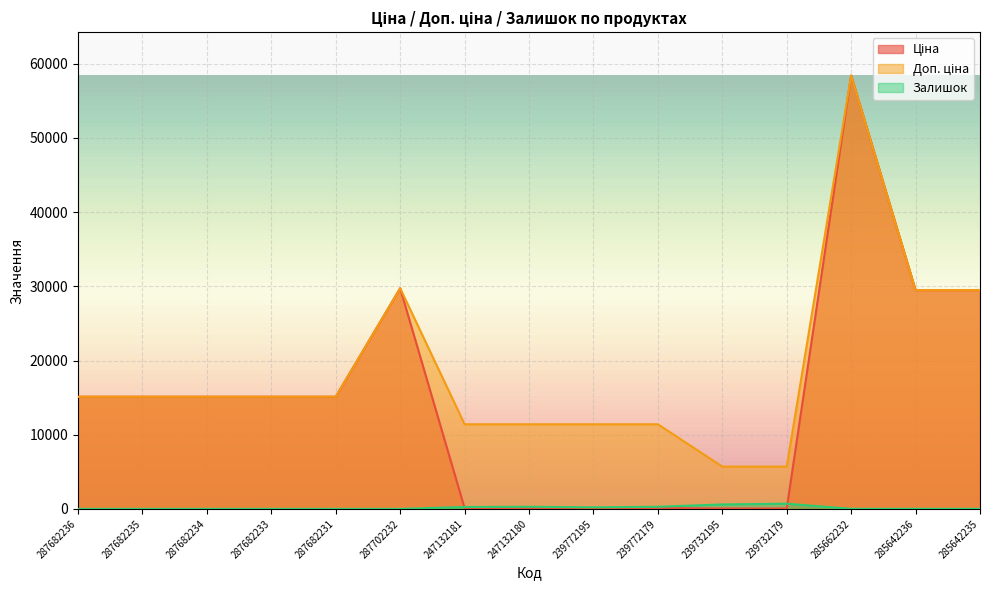

Reading left to right, what are all the values shown in this chart?

Ціна: 287682236=15120.0	287682235=15120.0	287682234=15120.0	287682233=15120.0	287682231=15120.0	287702232=29747.2	247132181=114.1	247132180=114.1	239772195=114.1	239772179=114.1	239732195=57.0	239732179=57.0	285662232=58426.5	285642236=29491.5	285642235=29491.5
Доп. ціна: 287682236=15120.0	287682235=15120.0	287682234=15120.0	287682233=15120.0	287682231=15120.0	287702232=29747.2	247132181=11410.0	247132180=11410.0	239772195=11410.0	239772179=11410.0	239732195=5705.0	239732179=5705.0	285662232=58426.5	285642236=29491.5	285642235=29491.5
Залишок: 287682236=0.0	287682235=0.0	287682234=0.0	287682233=0.0	287682231=0.0	287702232=0.0	247132181=260.0	247132180=290.0	239772195=218.0	239772179=290.0	239732195=601.0	239732179=702.0	285662232=14.0	285642236=14.0	285642235=13.0